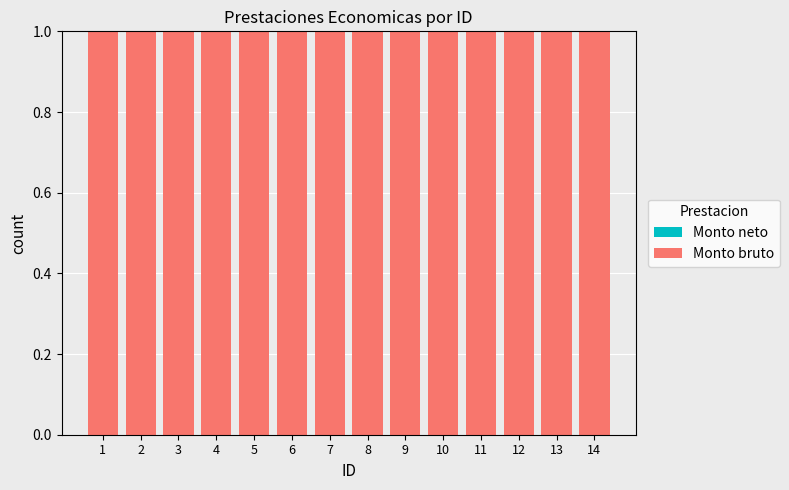

Which series has the largest range (max minus min)?

Monto neto